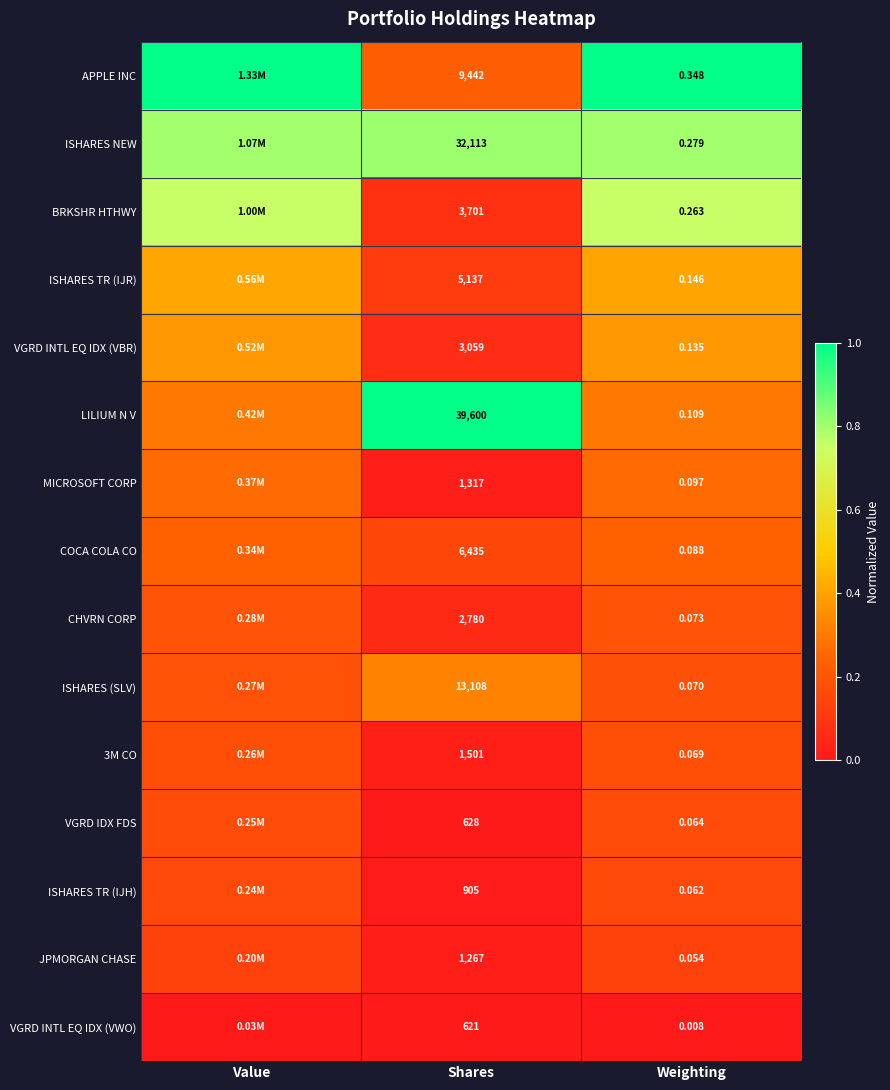

How many series are shown in this chart?

15